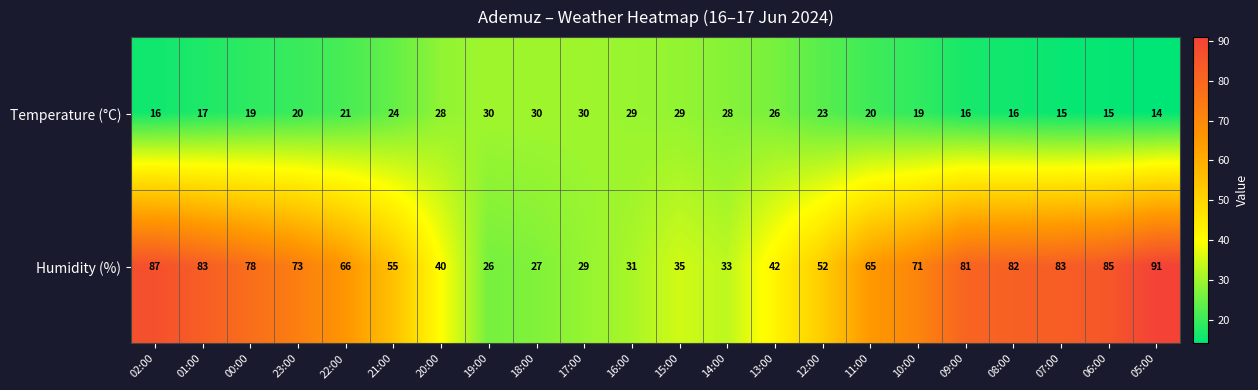

What is the spread (max minus min) of values at 02:00?

71